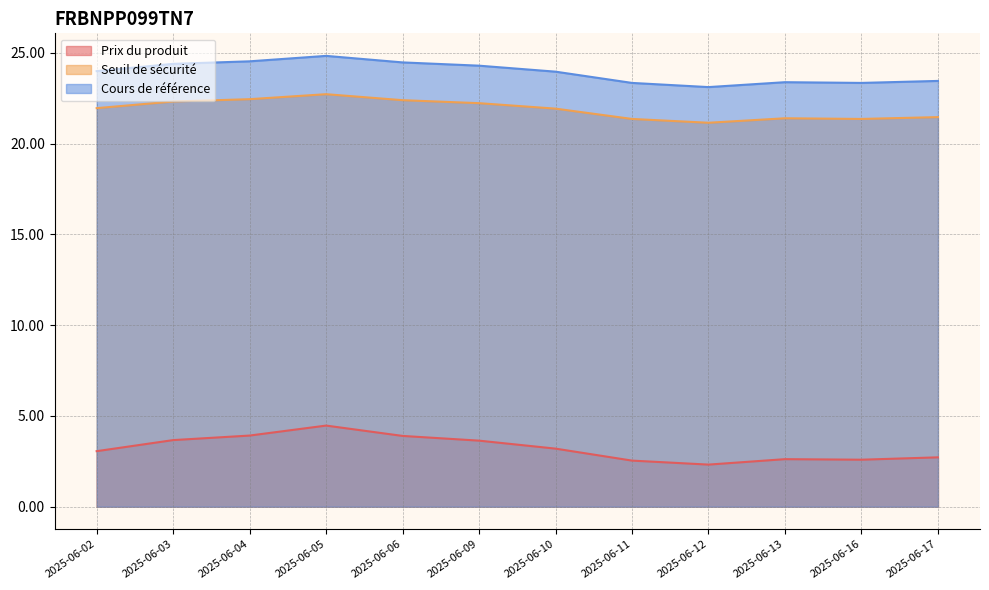

What is the difference between the Cours de référence values at 2025-06-13 and 2025-06-10?

0.6